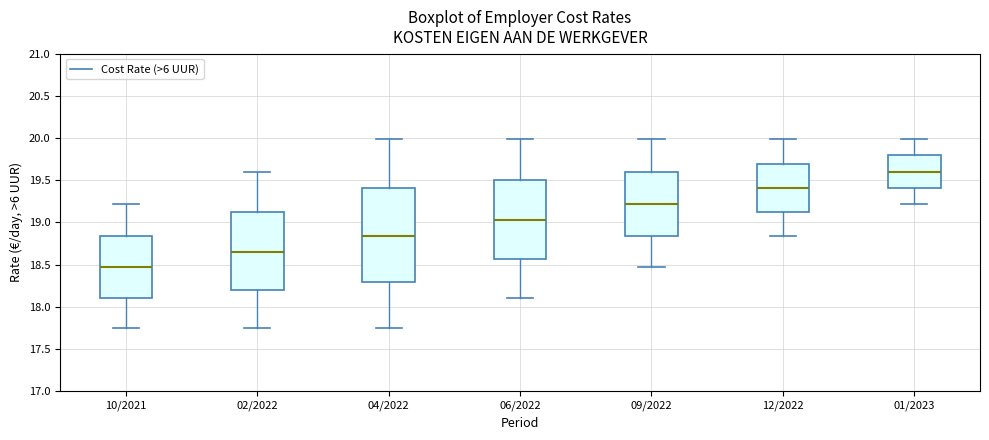

Comparing the boxes themselves (not the whiskers), which one is the tallest?

04/2022